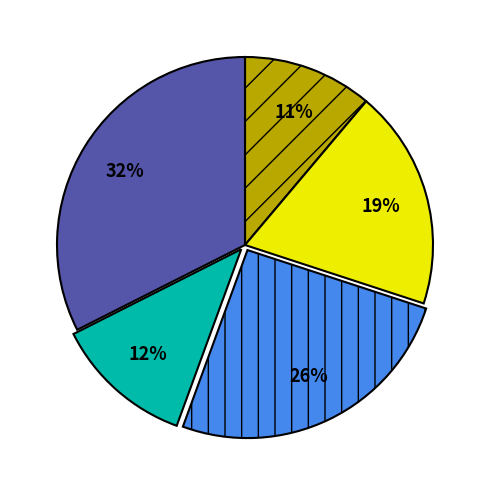

To the nearest percent, what is the difference between the largest and smallest slice percentages?

21%